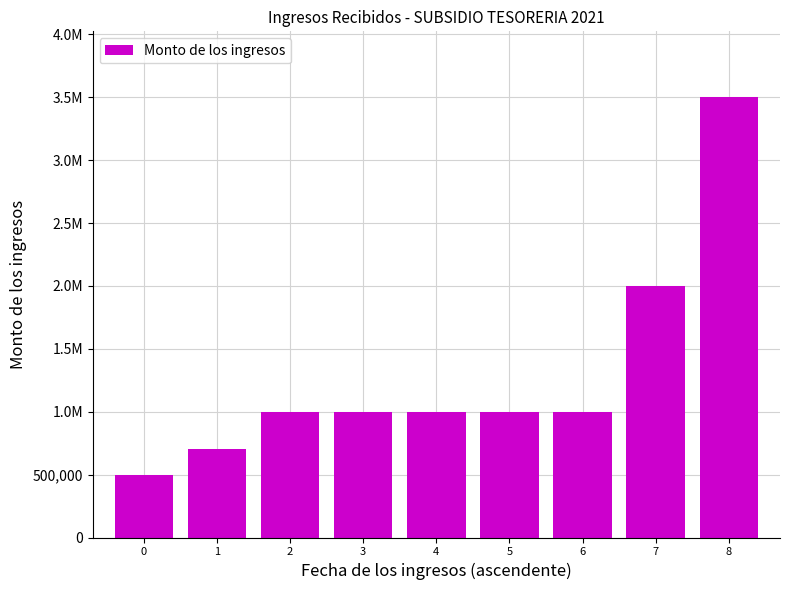

How many values are below 1000000?

2